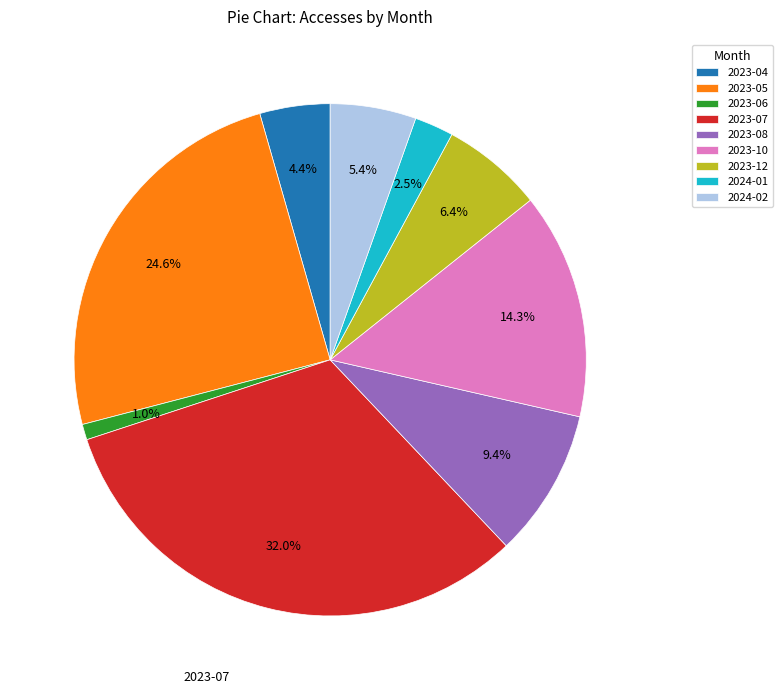

Does 2023-10 represent more than half of the total?

No